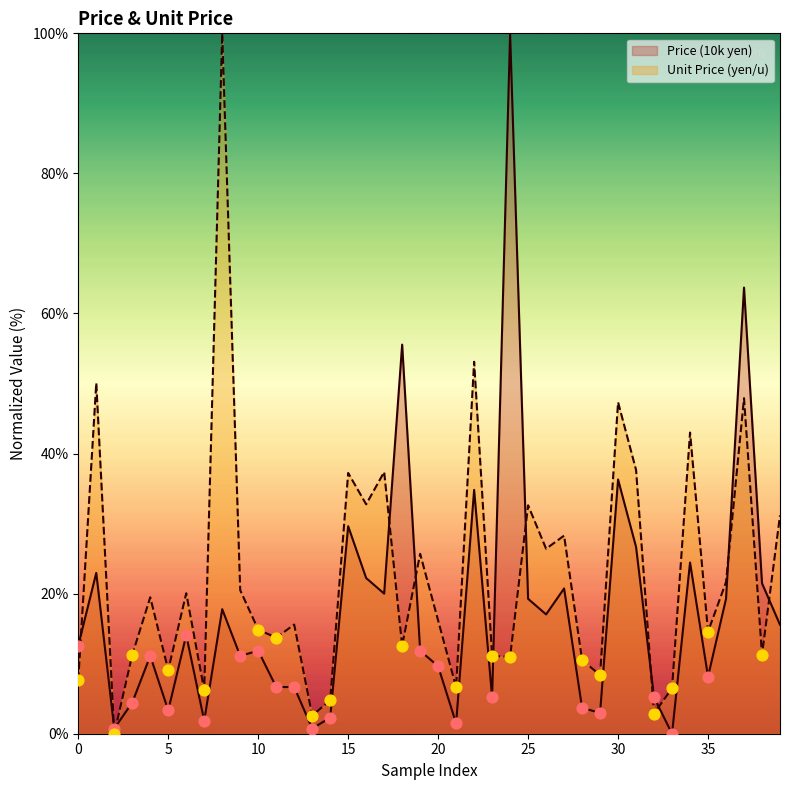

At how many categories does at least one series exceed 4?

38